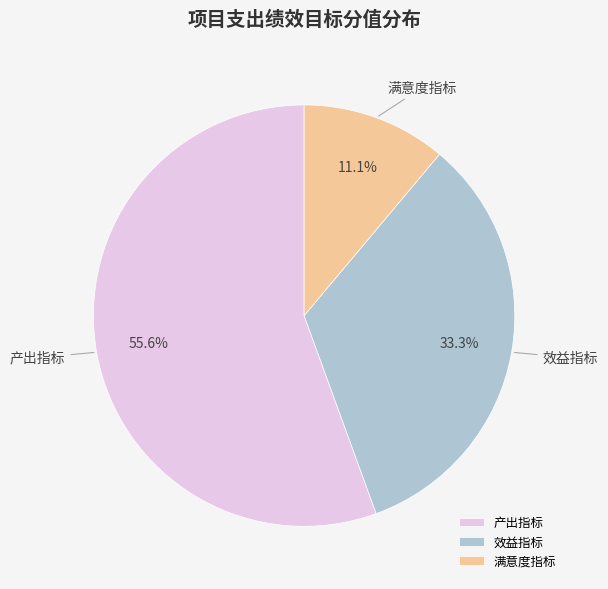

Is it true that 产出指标 is 62% of the pie?

False